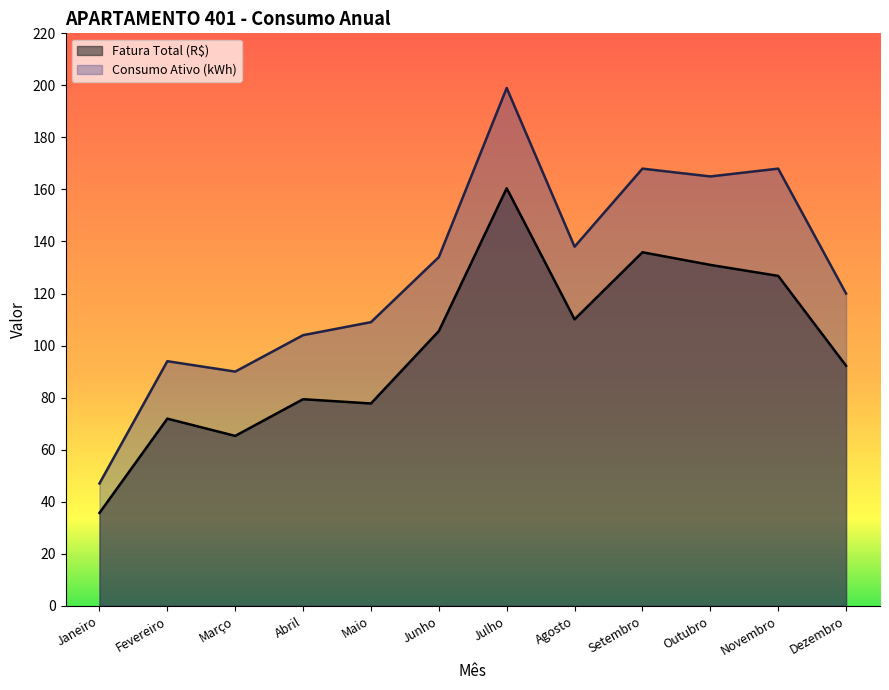

At how many categories does at least one series exceed 171?

1